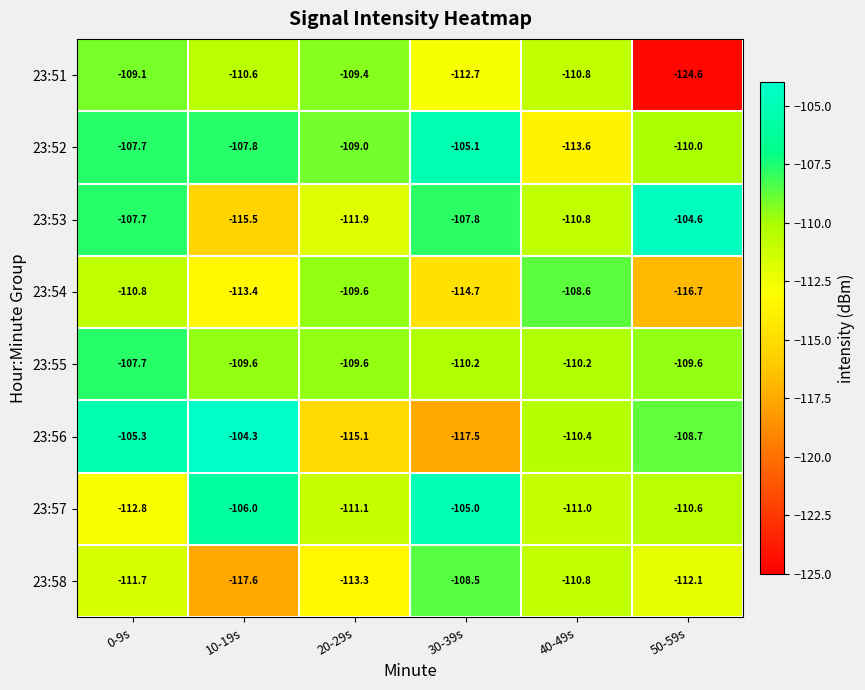

What is the approximate value of 23:56 at 30-39s?

-117.5